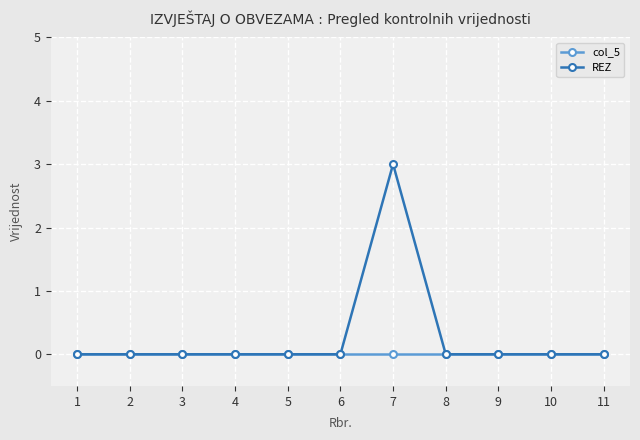

Does the chart display data point markers on the line(s)?

Yes